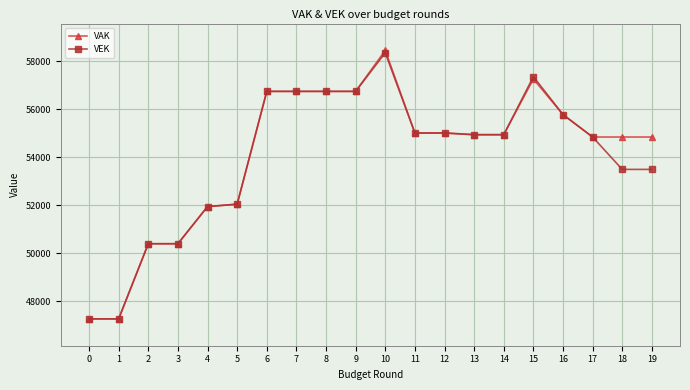

The value of VEK at 0 is 27061. True or false?

False